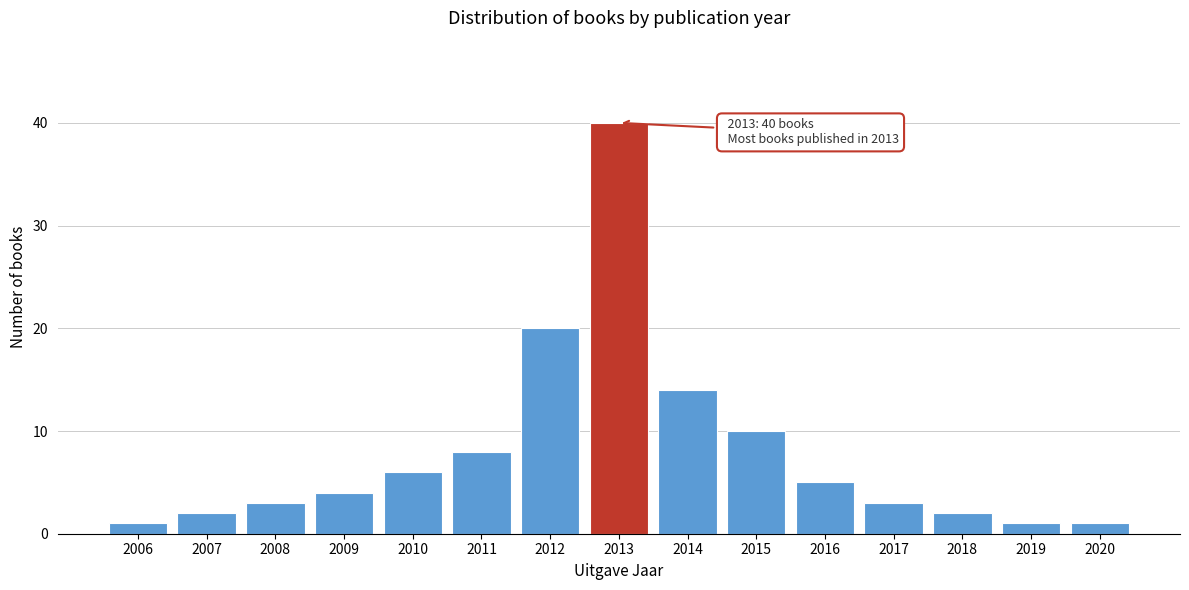

Reading left to right, list all the values displayed in this chart.

1	2	3	4	6	8	20	40	14	10	5	3	2	1	1